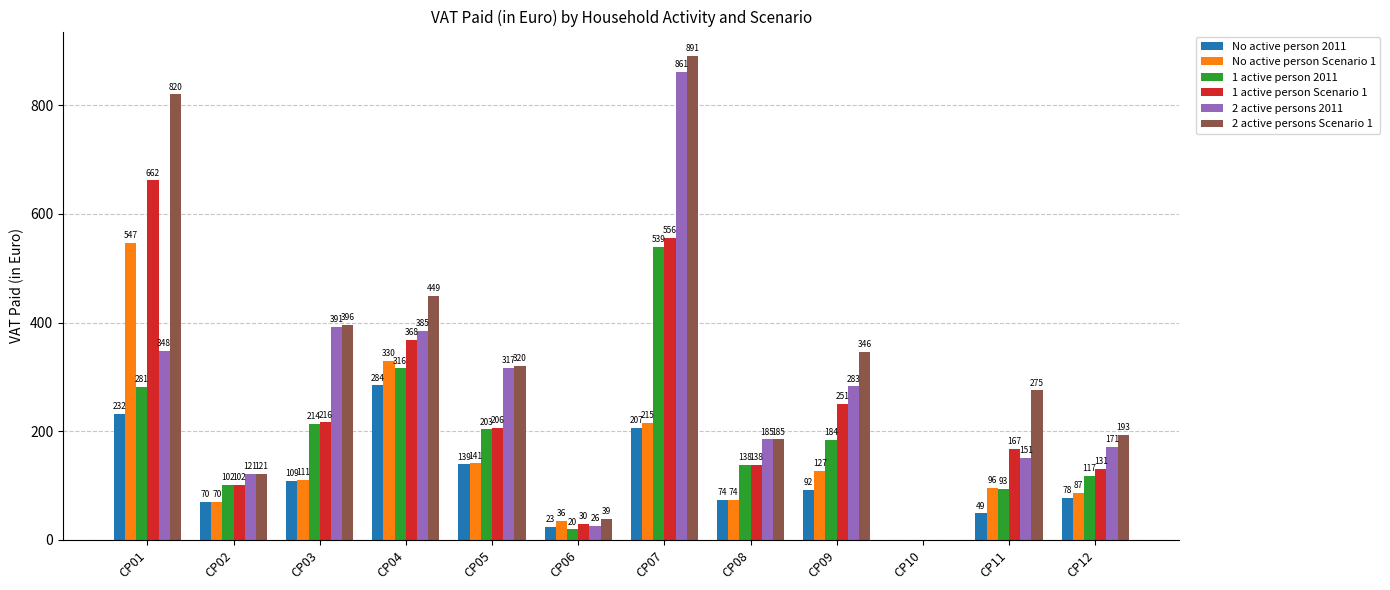

Is the value of No active person 2011 at CP02 greater than the value of 2 active persons Scenario 1 at CP08?

No